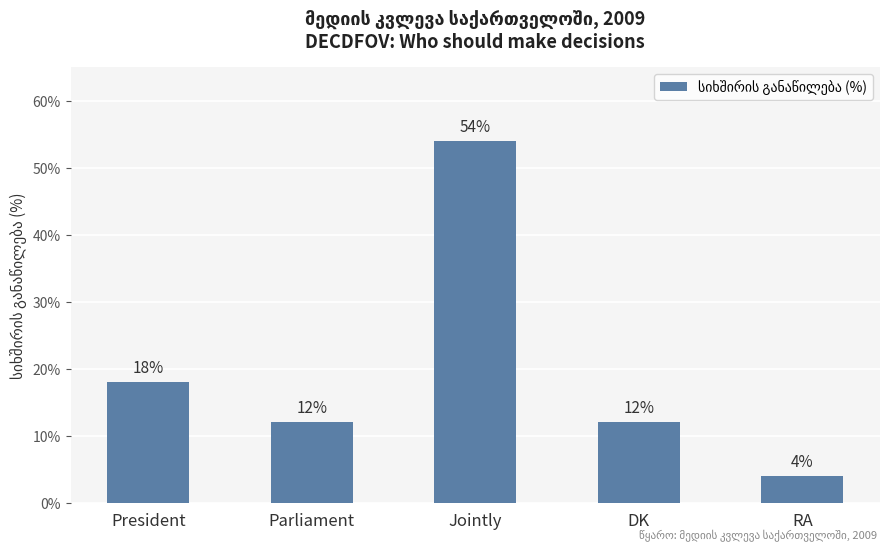

Which category has the highest value across all series?

Jointly